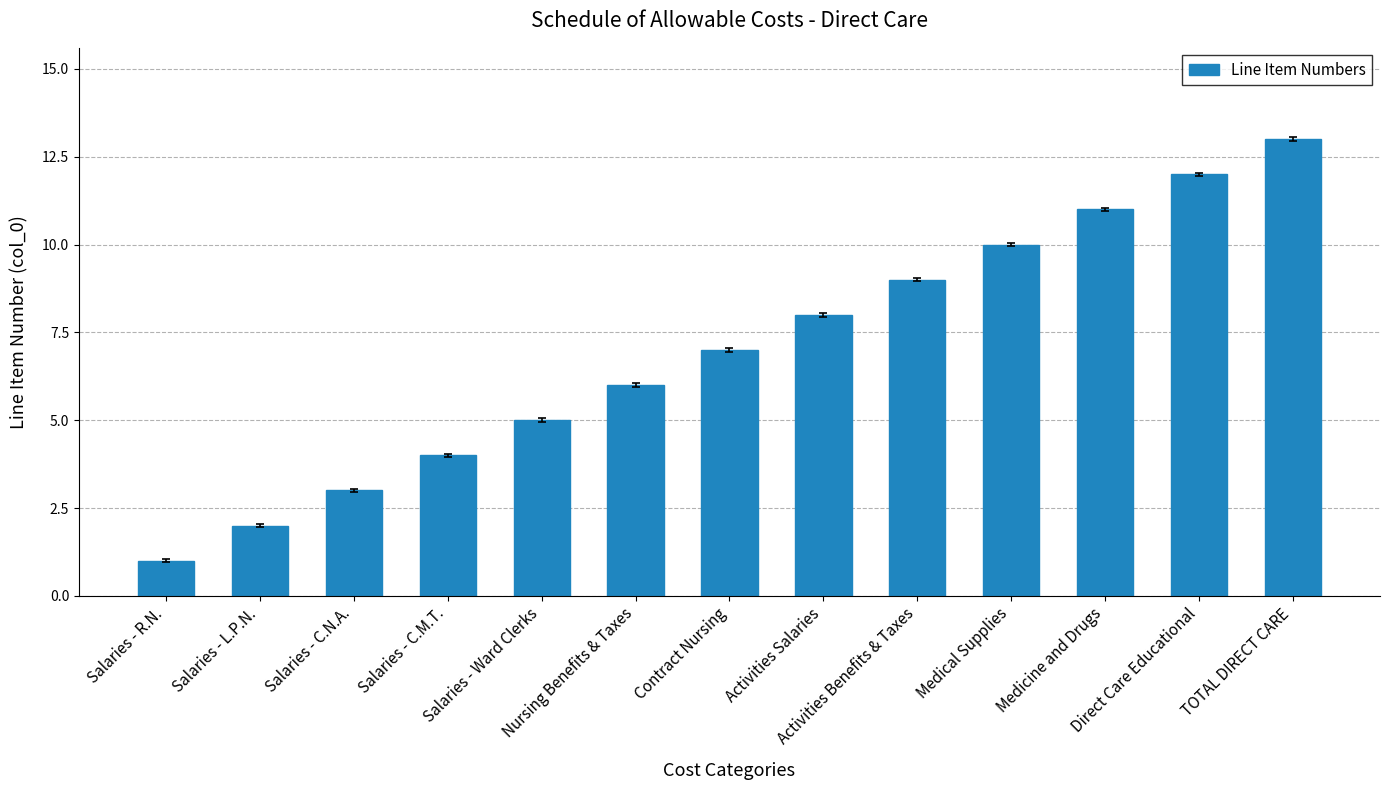

Where is the data nearest to the value 7?

Contract Nursing